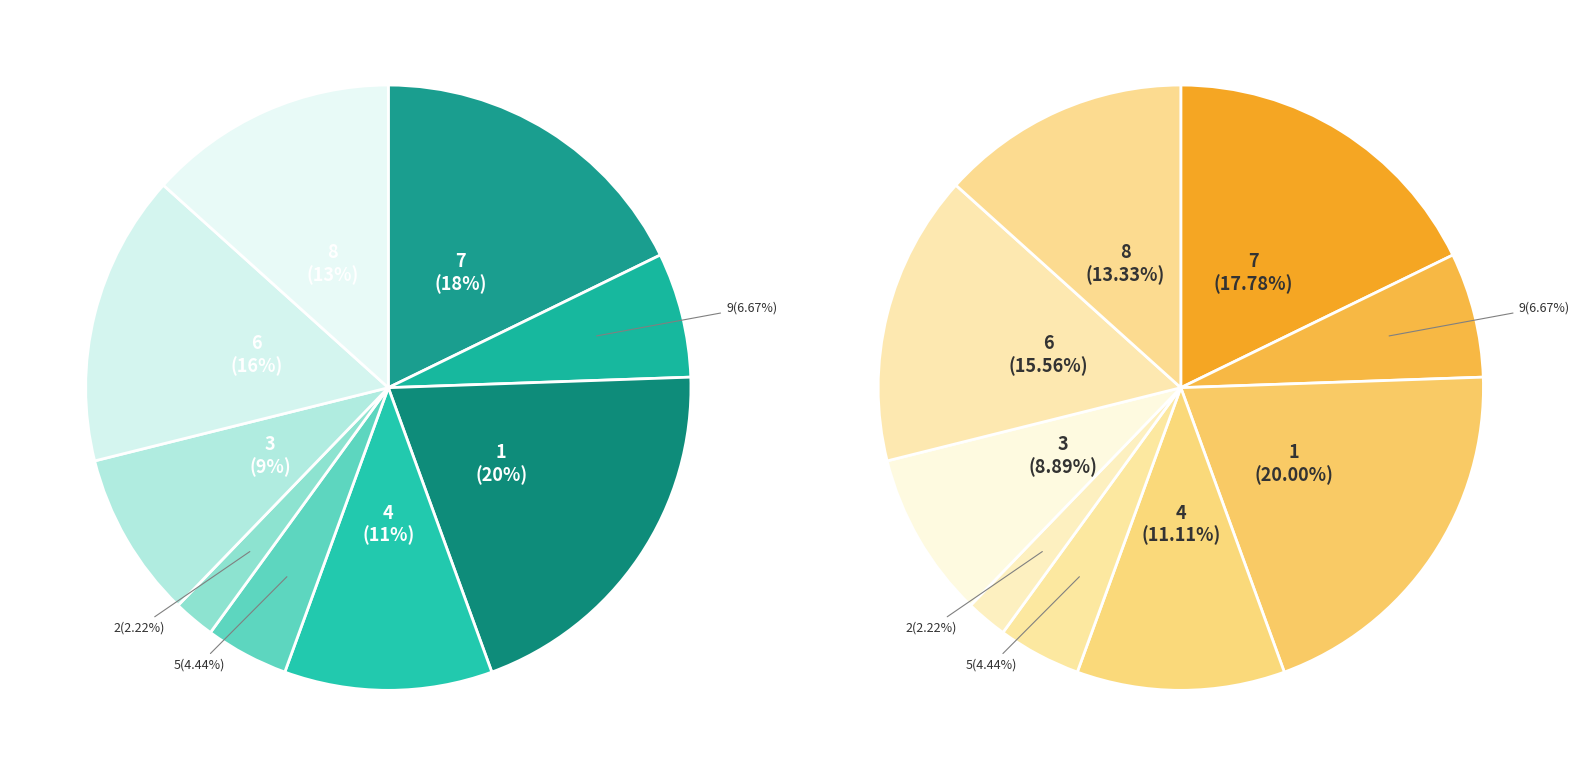

How many segments does this pie chart have?

9